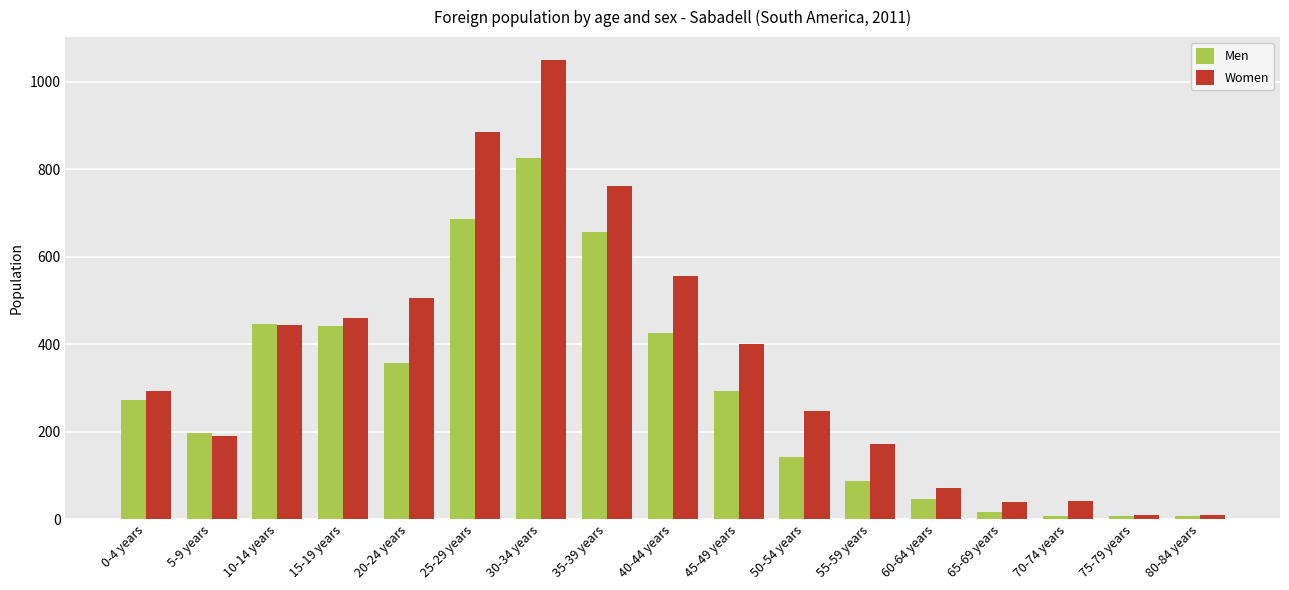

What value does the Women series have at 50-54 years?

248